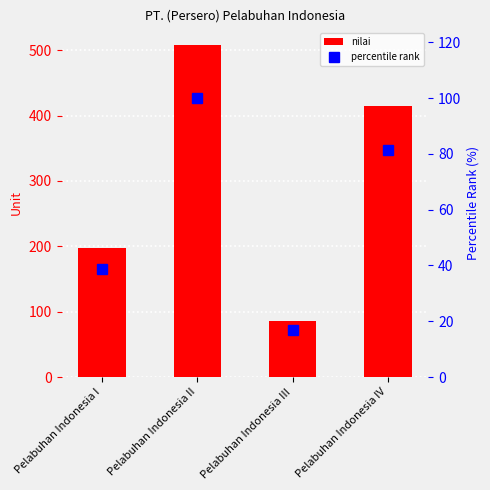

At how many categories does at least one series exceed 478?

1